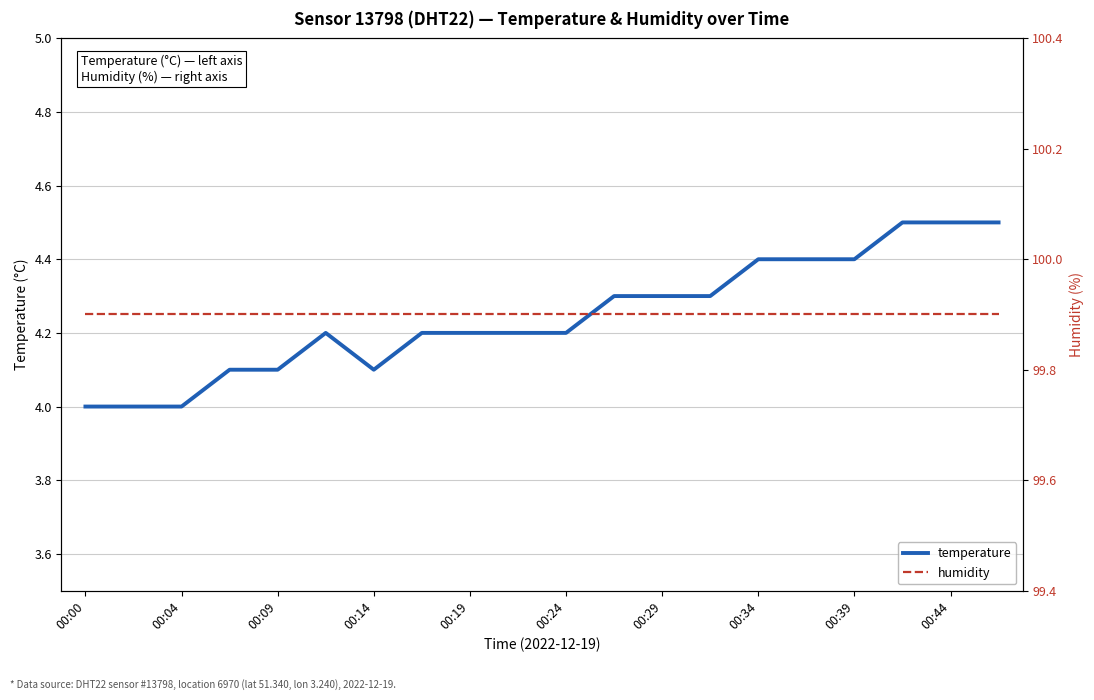

What is the maximum value for humidity?

99.9